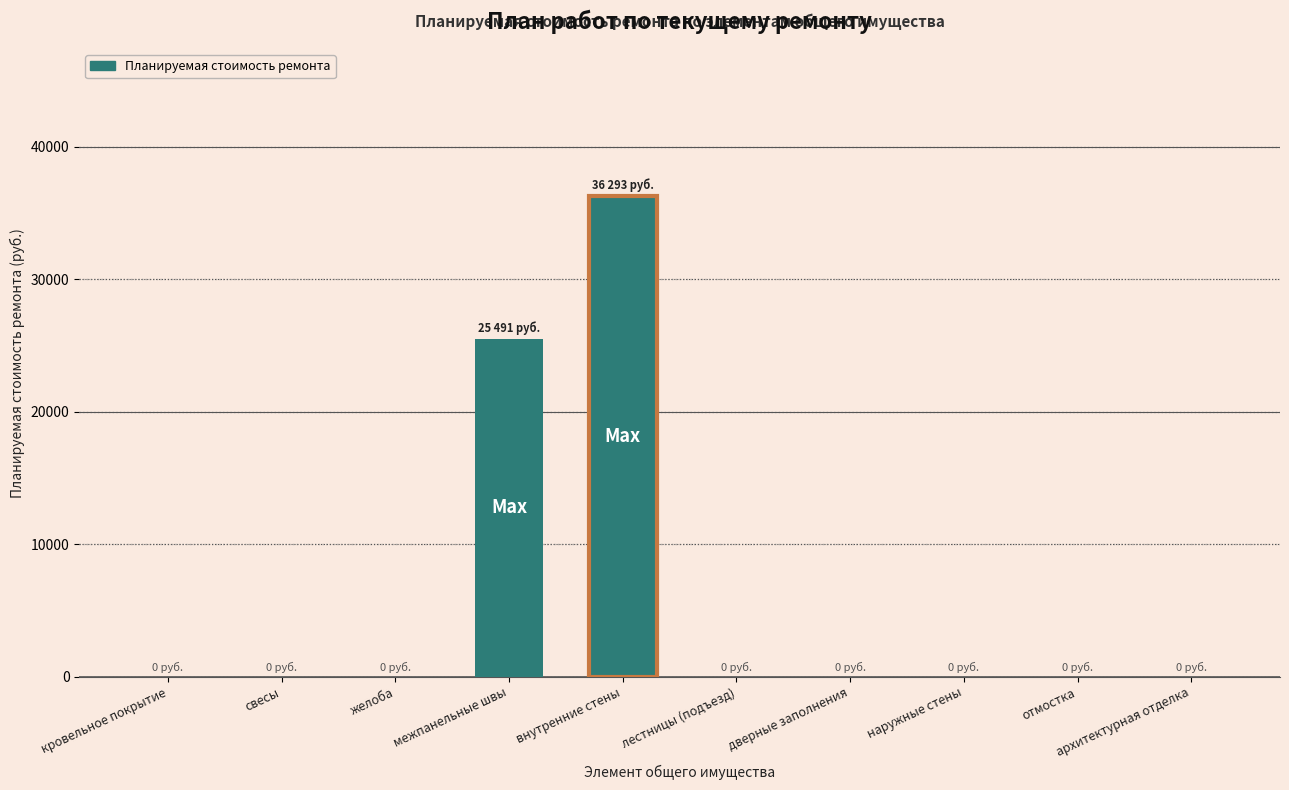

What is the difference between the values at архитектурная отделка and внутренние стены?

36293.0